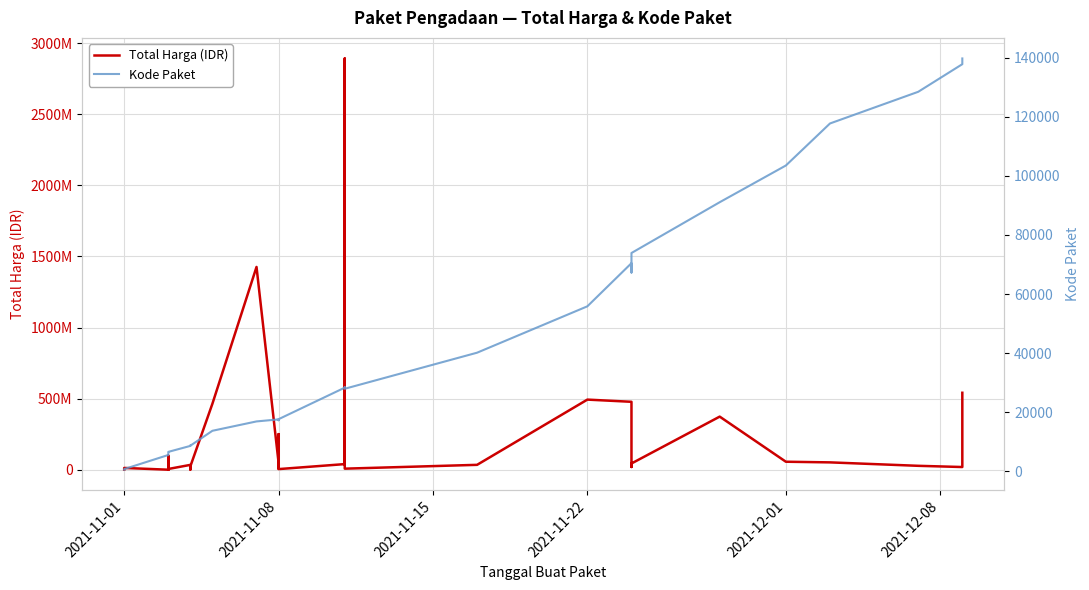

How many data points in Total Harga (IDR) are less than 27412000?

17